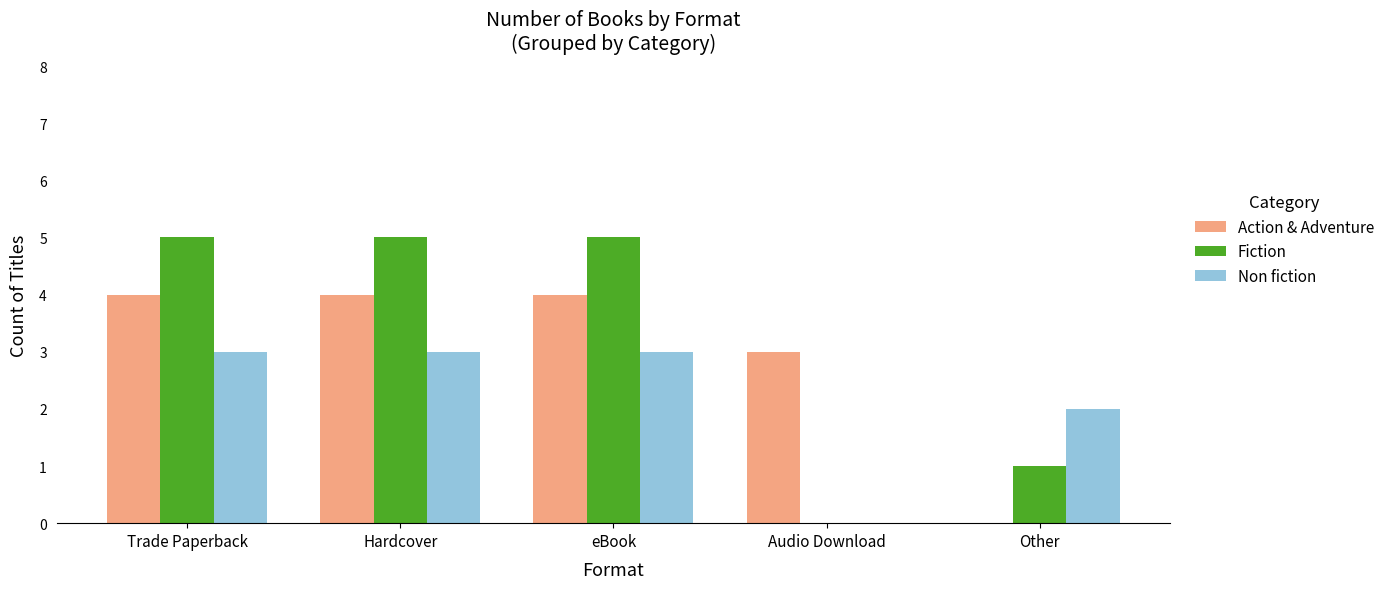

The Non fiction series shows 2 at Audio Download. True or false?

False